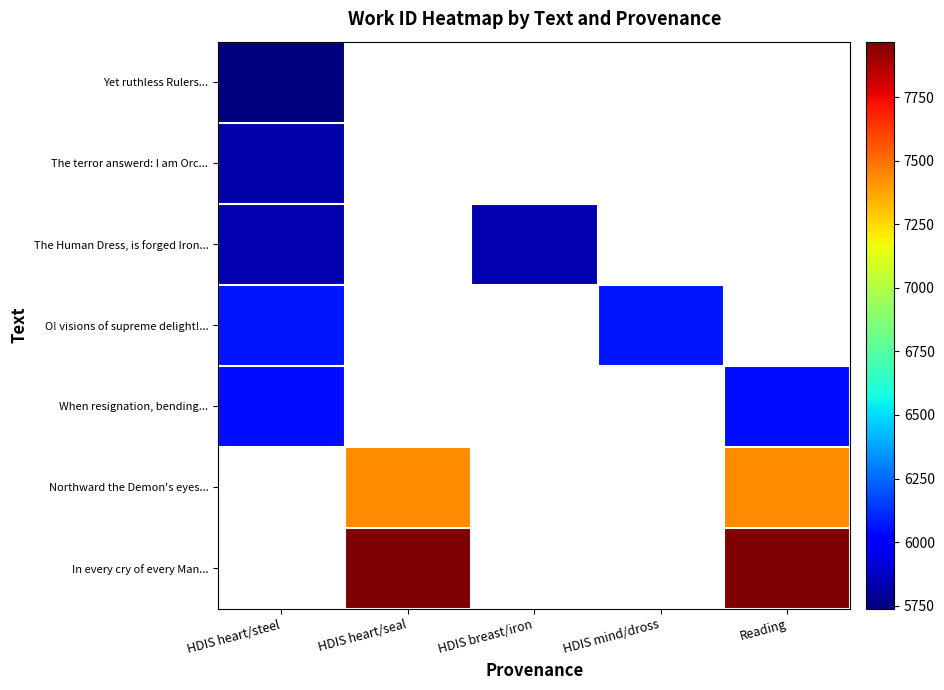

At which label is The Human Dress, is forged Iron... closest to 5835?

HDIS heart/steel